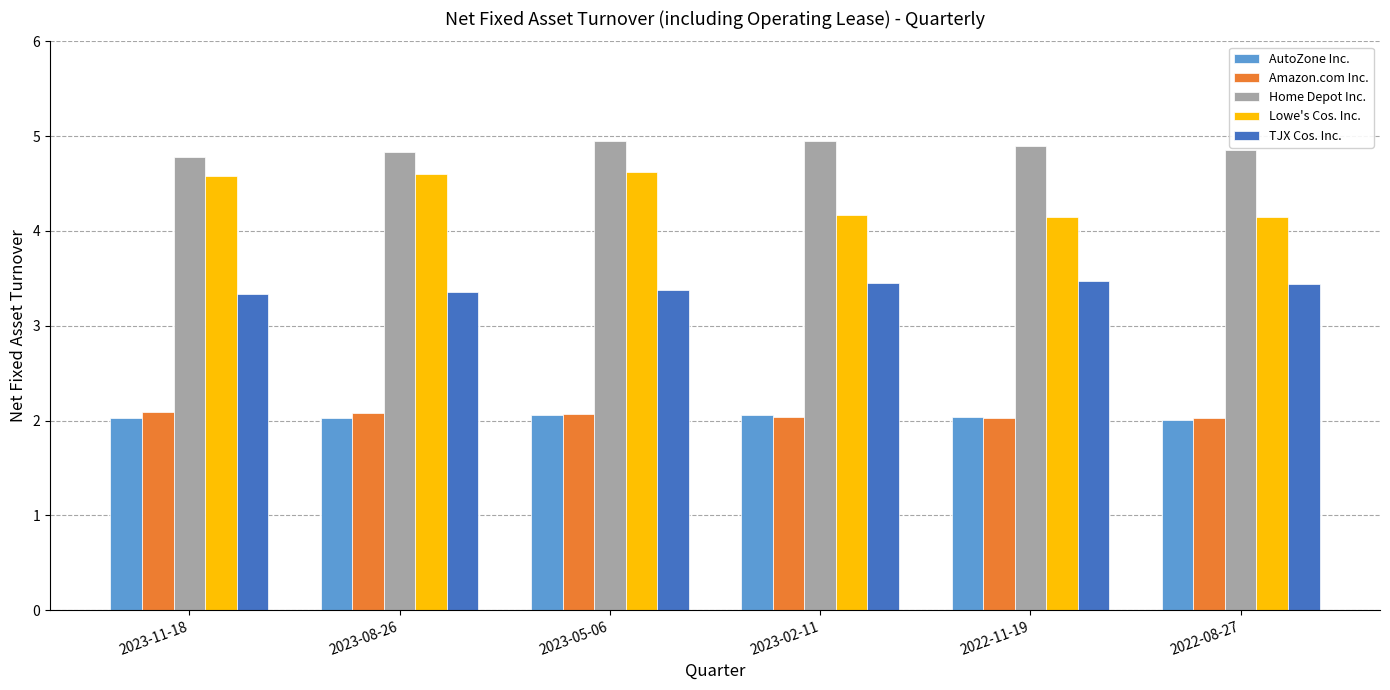

What is the difference between the maximum and second lowest values in the Lowe's Cos. Inc. series?

0.5